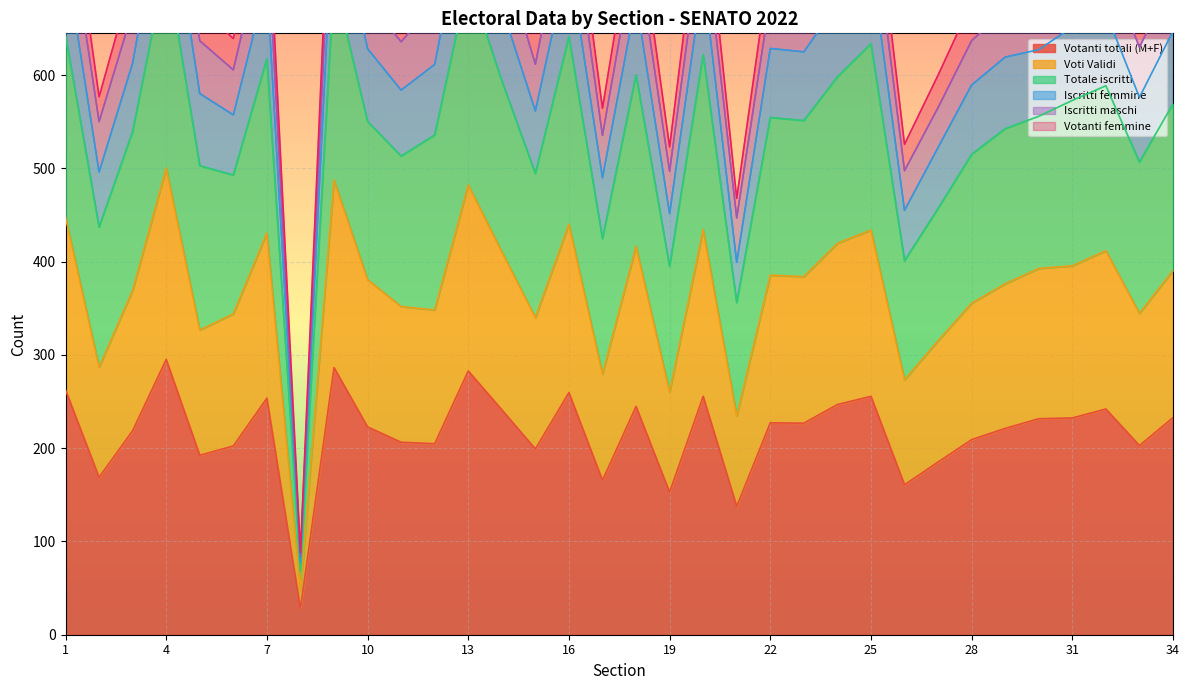

What is the minimum value for Votanti totali (M+F)?

28.0